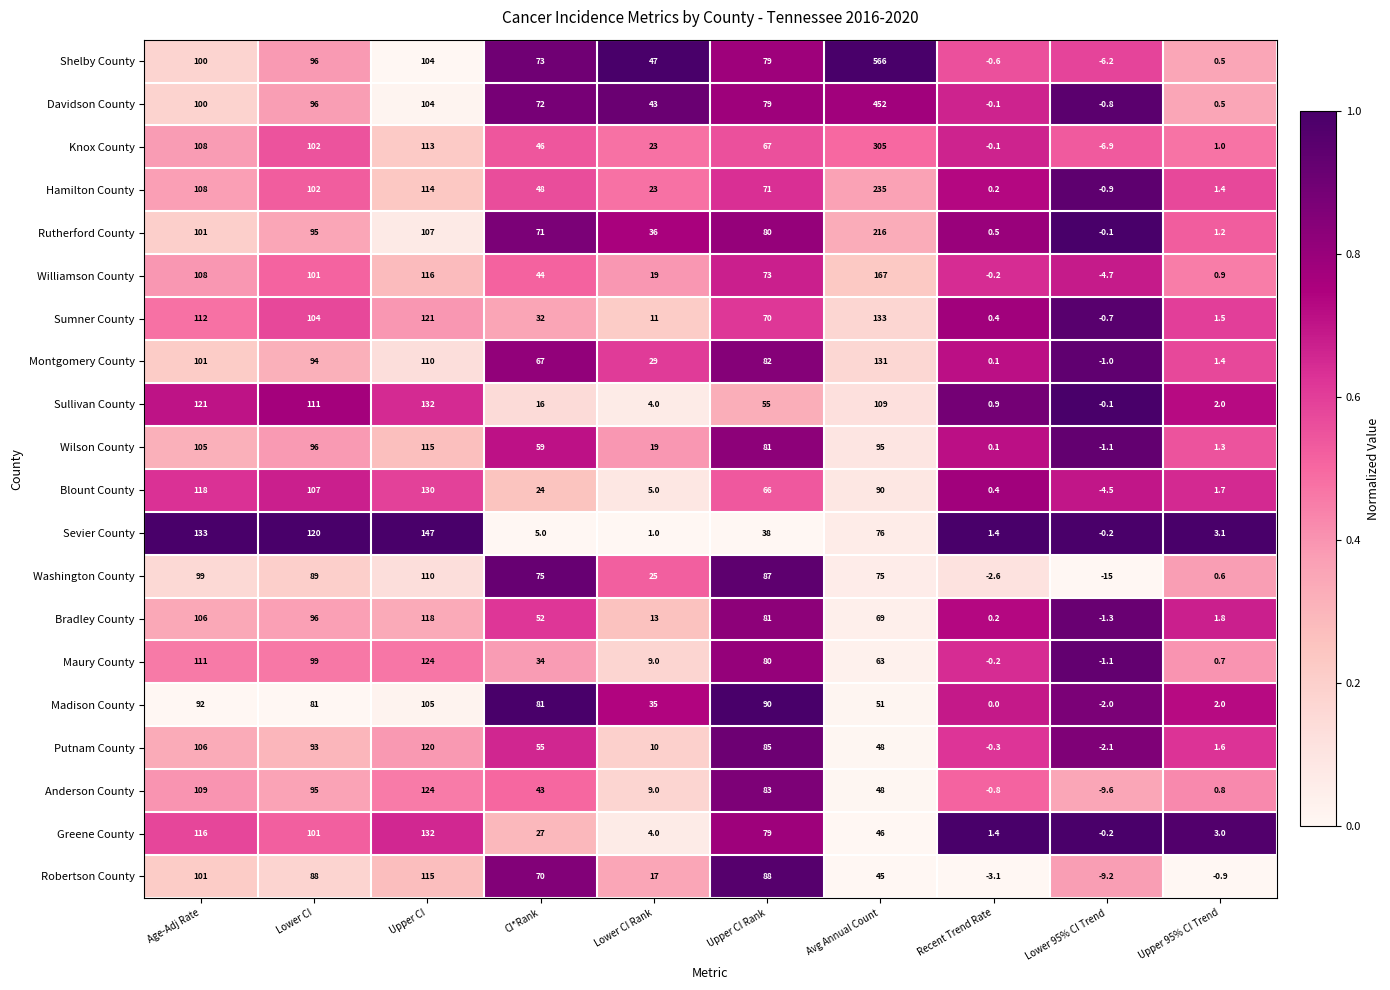

Between Lower CI and Upper 95% CI Trend, which series saw the biggest shift?

Sevier County